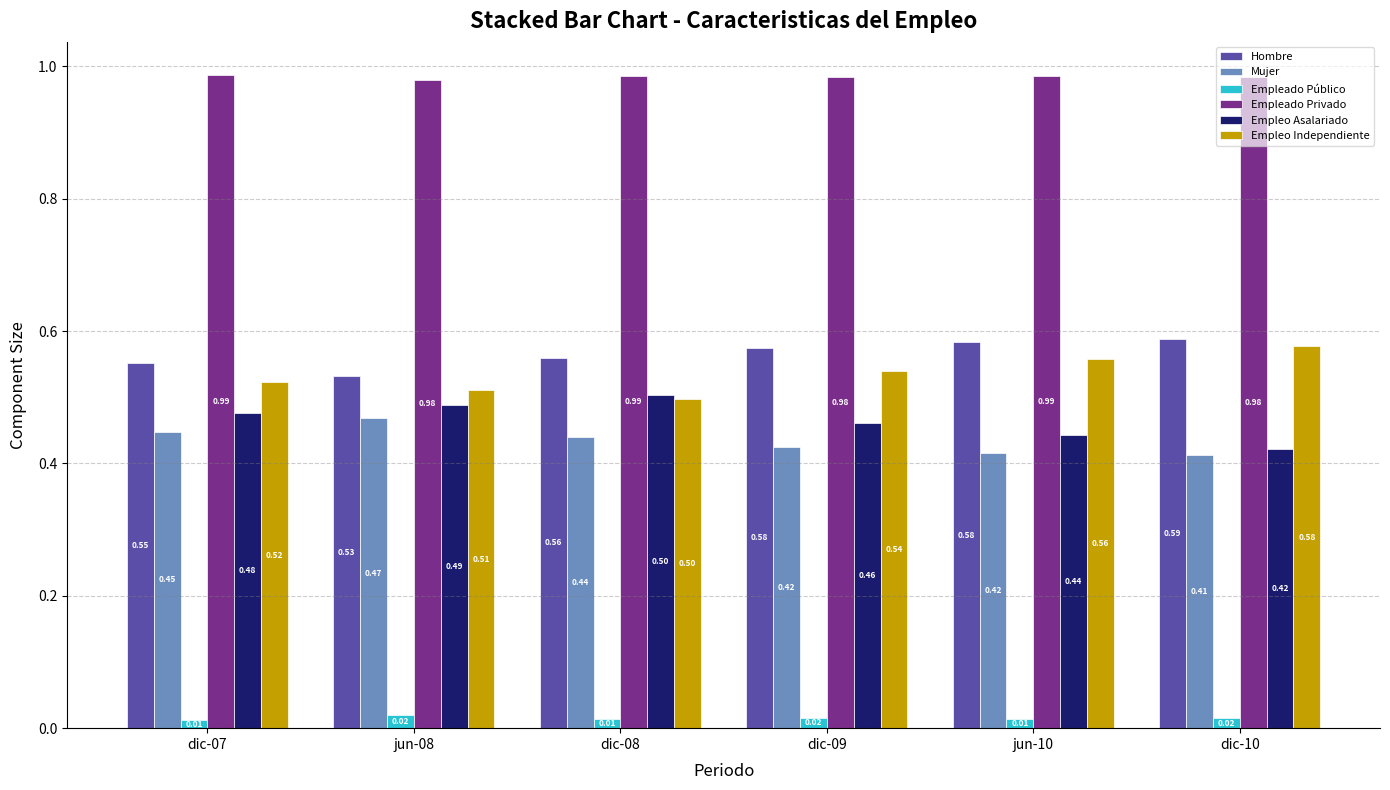

Rank the series by their maximum value, from highest to lowest.

Empleado Privado, Hombre, Empleo Independiente, Empleo Asalariado, Mujer, Empleado Público